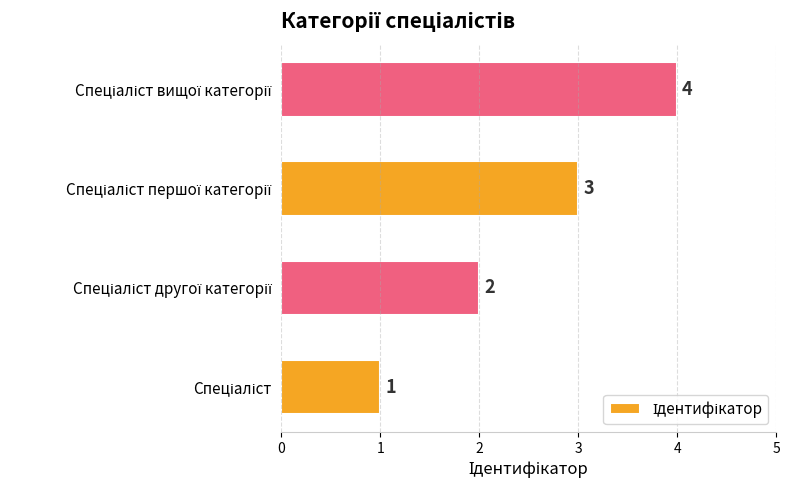

What is the sum of all values?

10